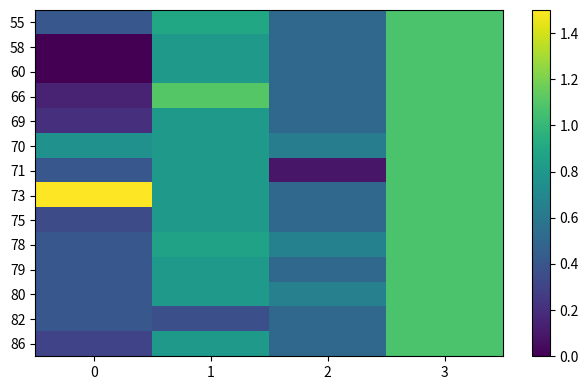

Which series has the largest total across all categories?

73